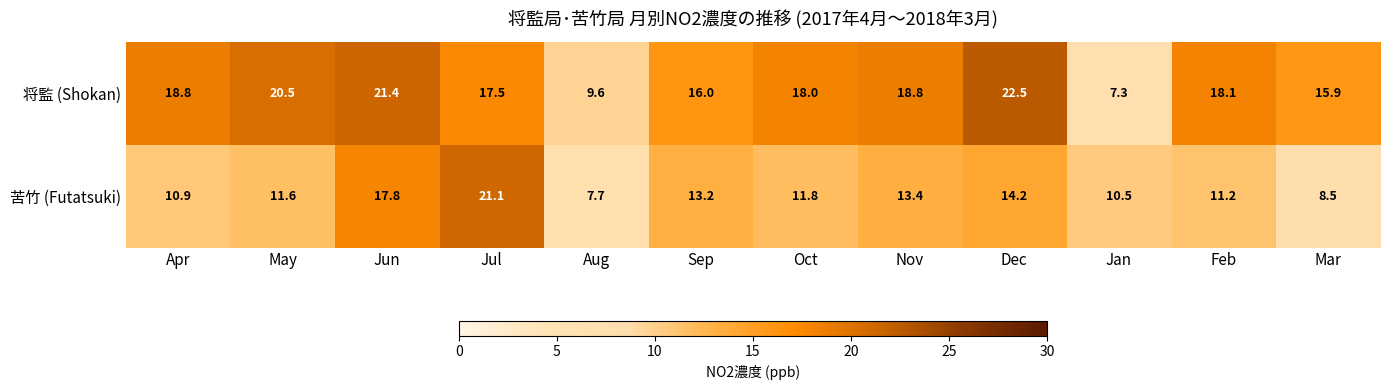

How many distinct data groups are displayed?

2